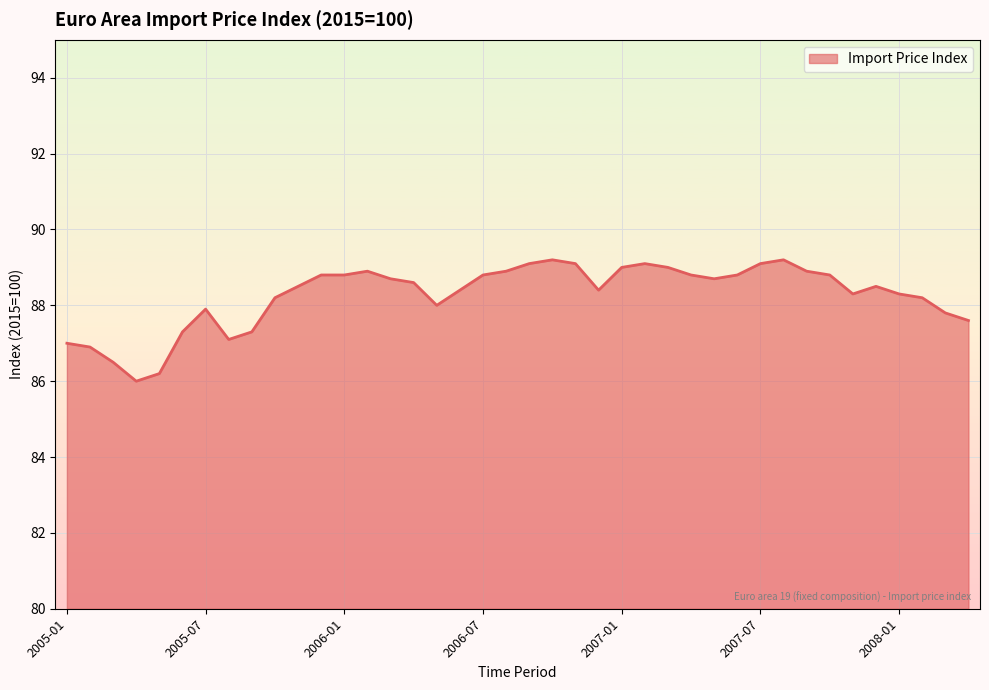

What is the minimum value shown in the chart?

86.0